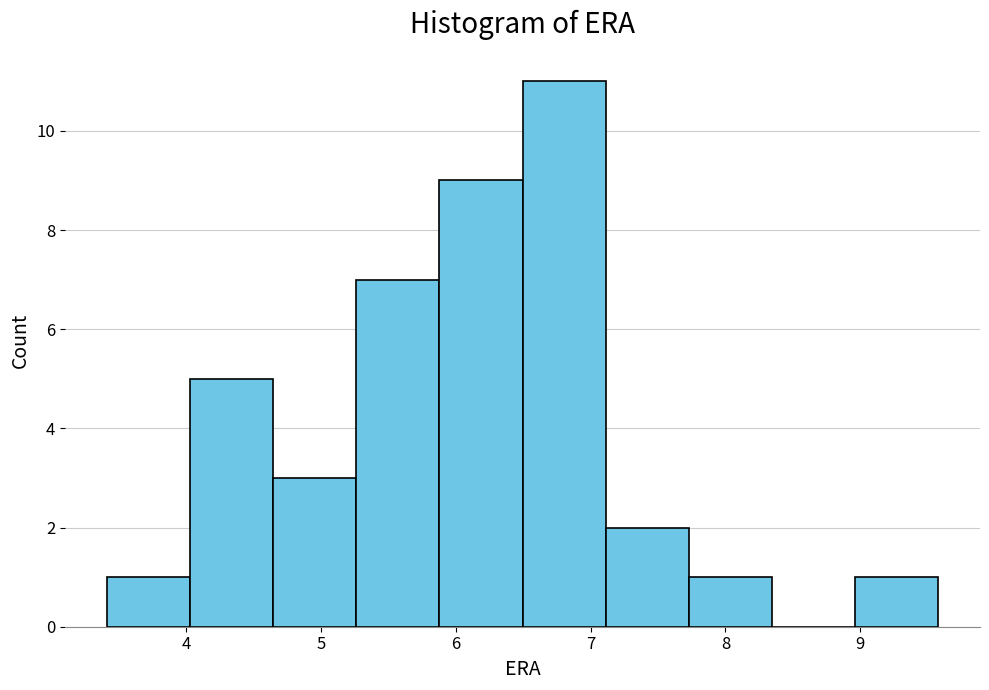

Which range on the x-axis has the tallest bar?

6.5 to 7.1